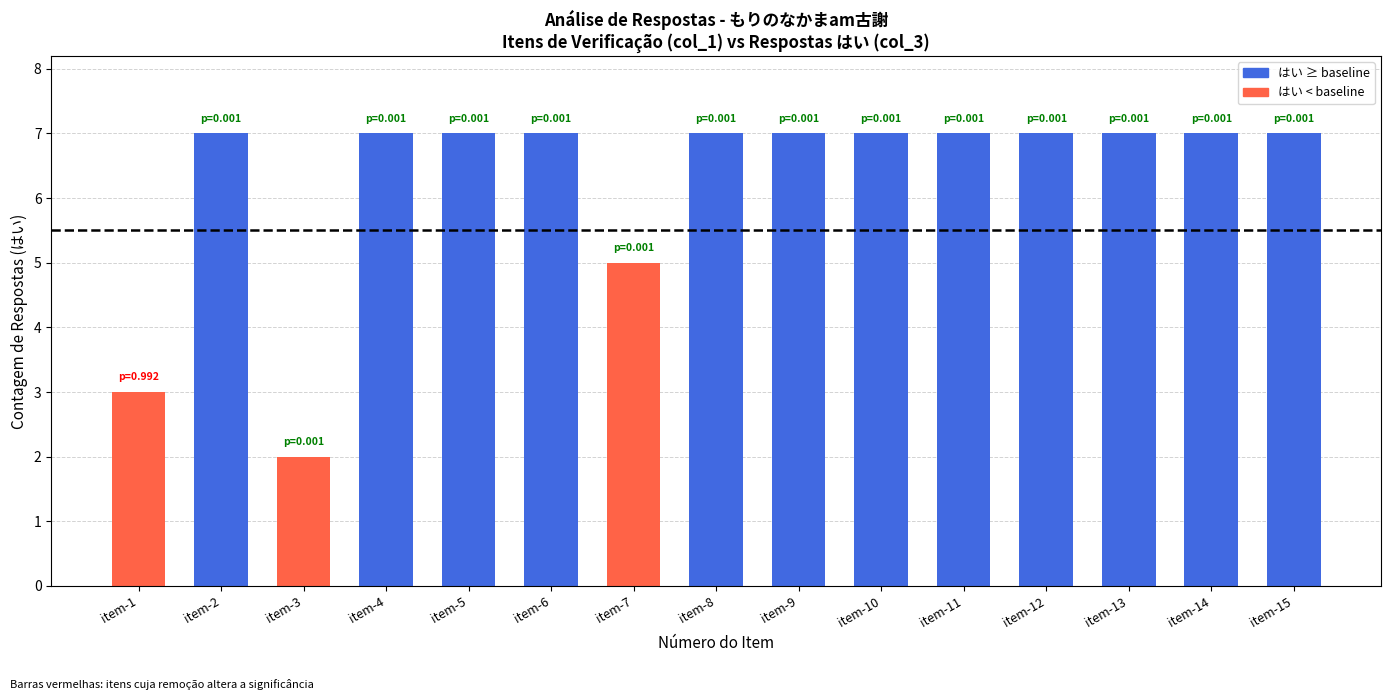

Reading right to left, list all the values displayed in this chart.

item-15=7	item-14=7	item-13=7	item-12=7	item-11=7	item-10=7	item-9=7	item-8=7	item-7=5	item-6=7	item-5=7	item-4=7	item-3=2	item-2=7	item-1=3